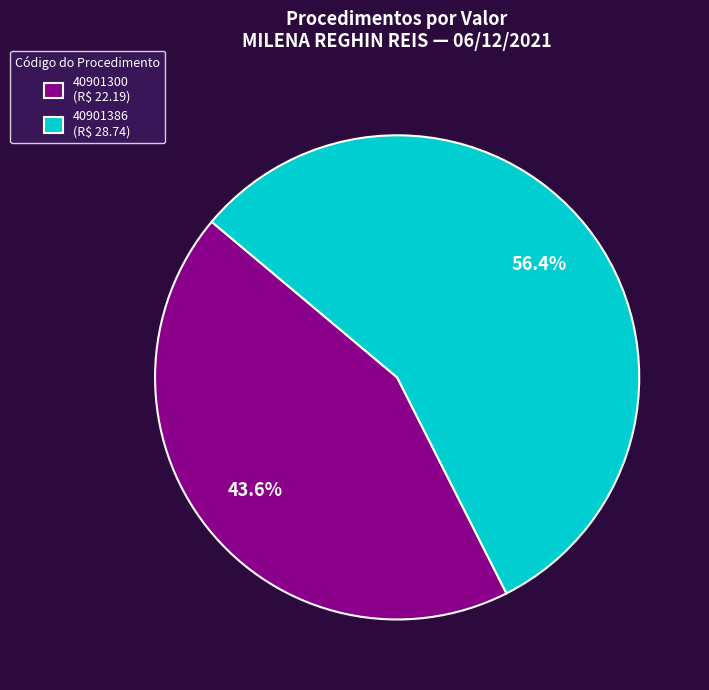

Is there a majority slice in this chart?

Yes